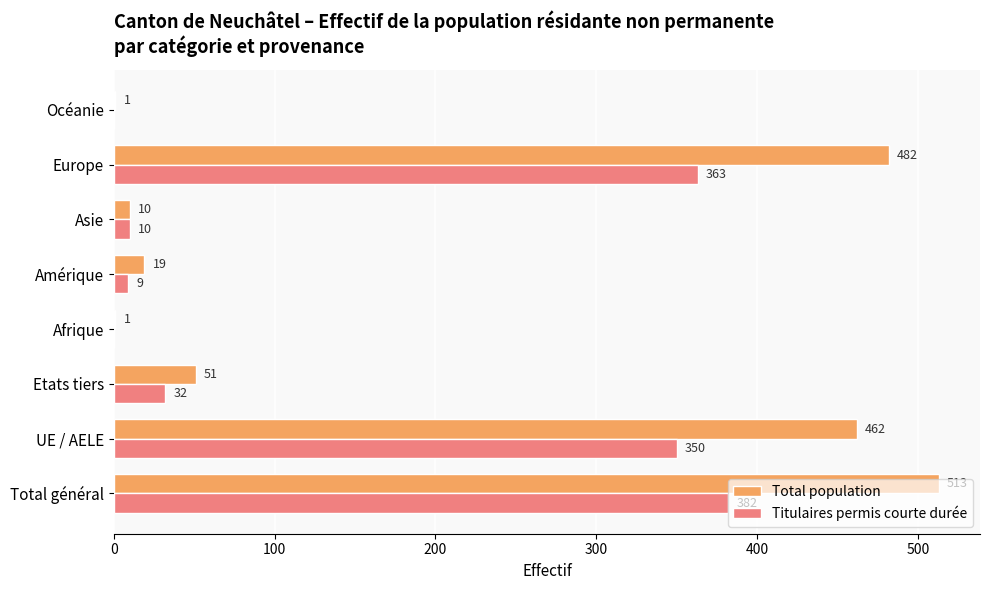

Where is Total population nearest to the value 257?

UE / AELE